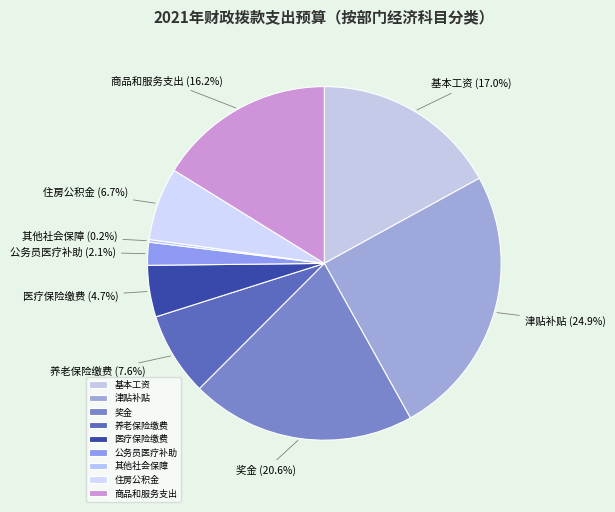

Between 商品和服务支出 and 养老保险缴费, which is larger?

商品和服务支出